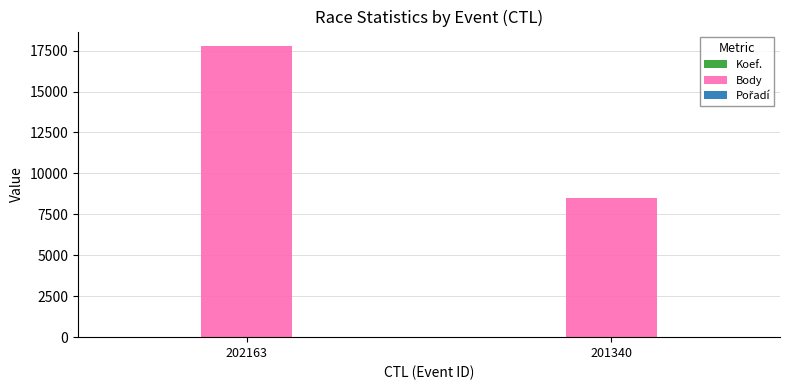

The Body series shows 17775 at 202163. True or false?

True